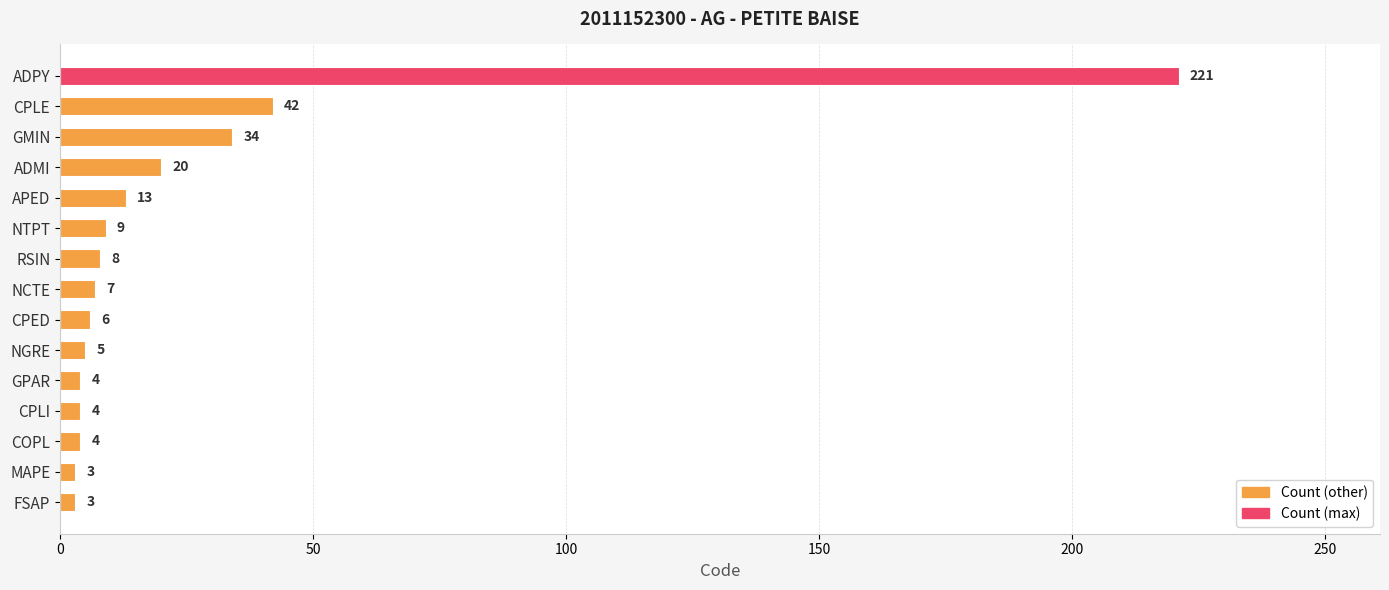

What is the sum of the values at COPL and ADPY?

225